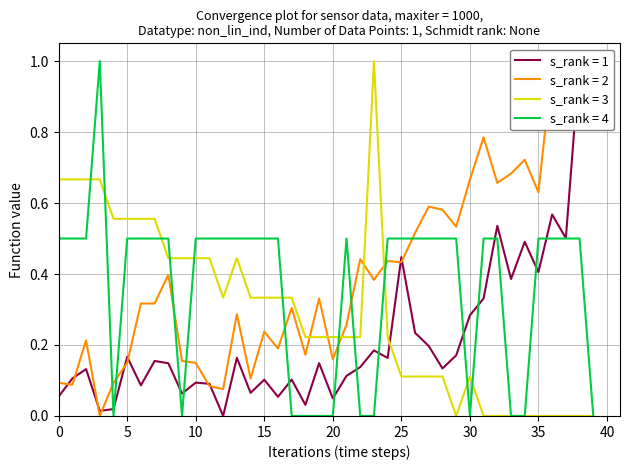

True or false: s_rank = 3 has a value of 0.2 at 25.

False